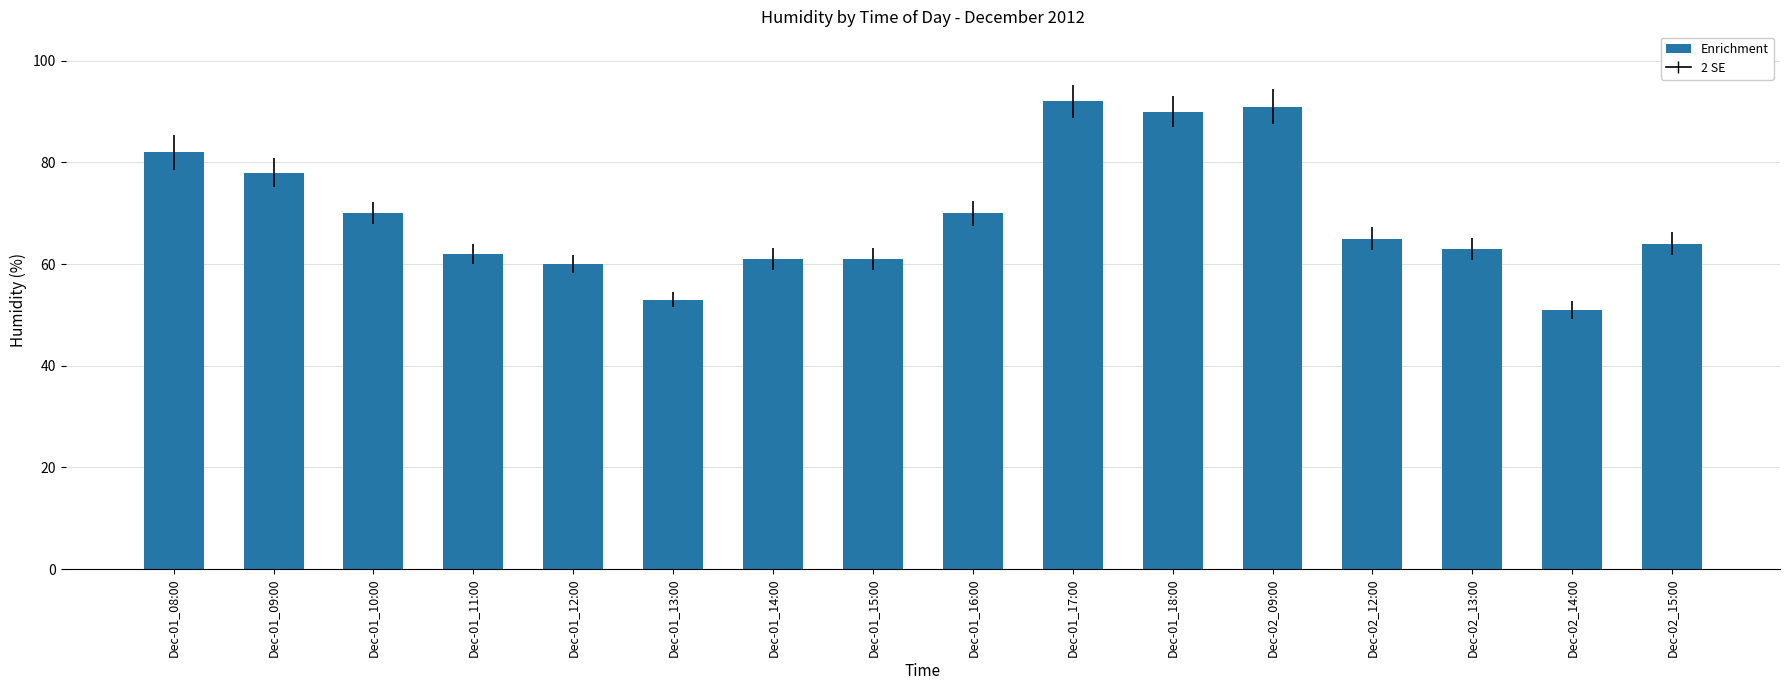

Reading left to right, what are all the values shown in this chart?

82	78	70	62	60	53	61	61	70	92	90	91	65	63	51	64